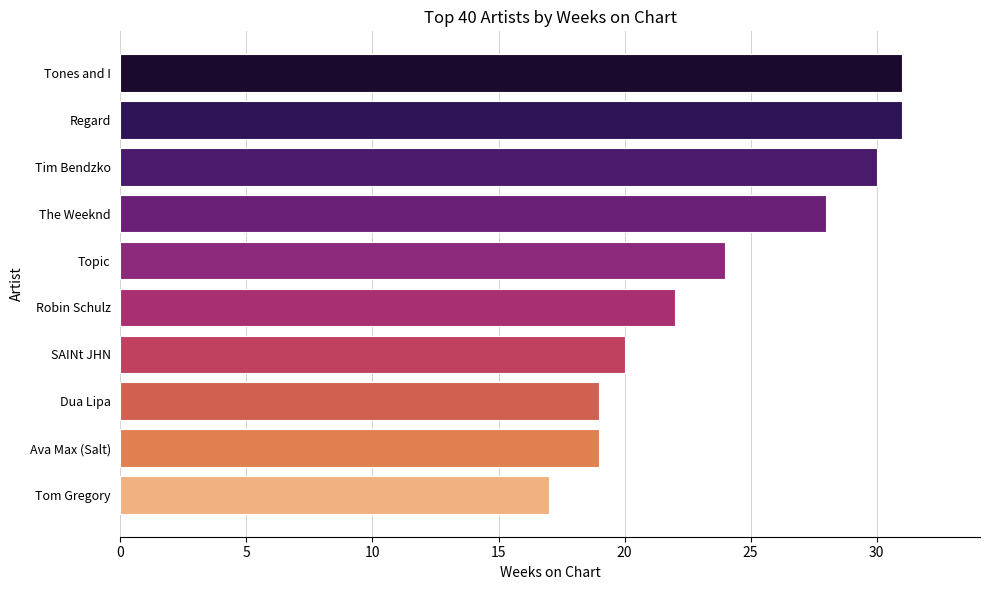

What is the greatest value displayed?

31